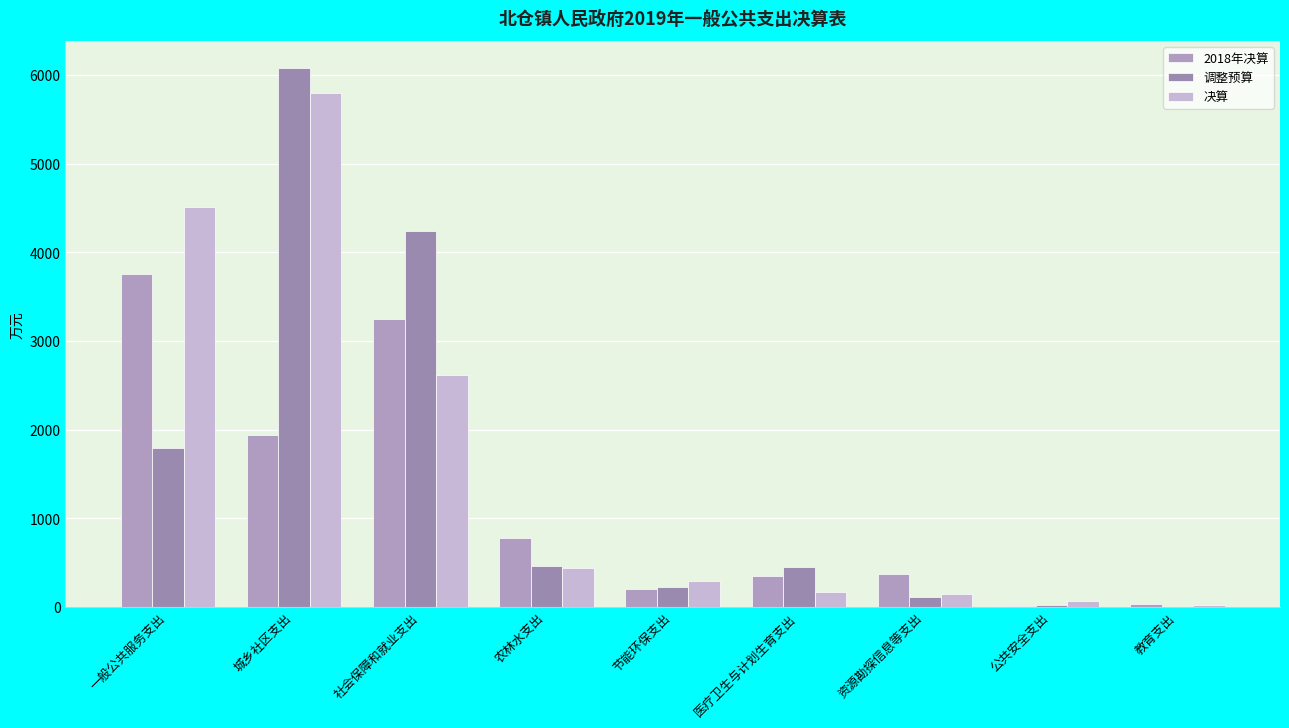

How many data points does each series have?

9